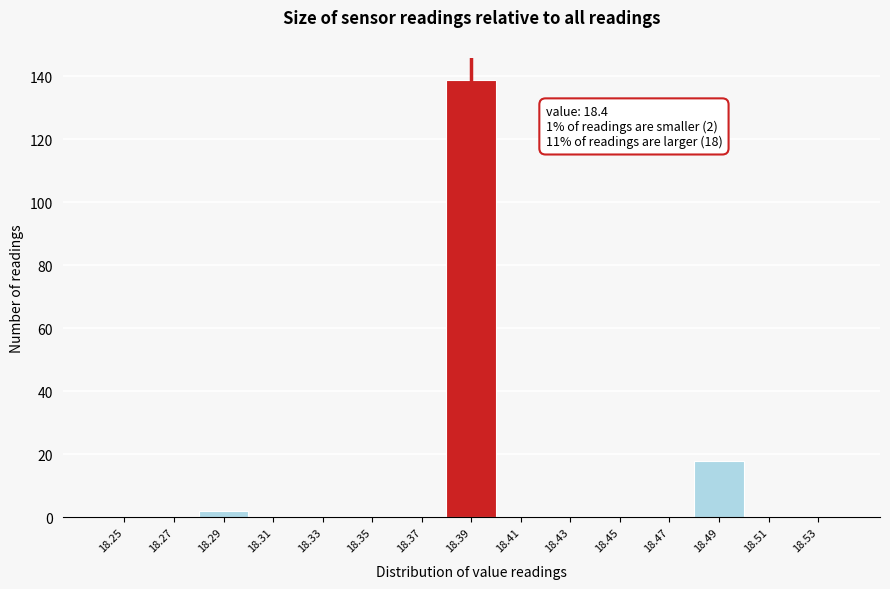

Reading left to right, transcribe all the data shown in this chart.

18.25=0	18.27=0	18.29=2	18.31=0	18.33=0	18.35=0	18.37=0	18.39=139	18.41=0	18.43=0	18.45=0	18.47=0	18.49=18	18.51=0	18.53=0